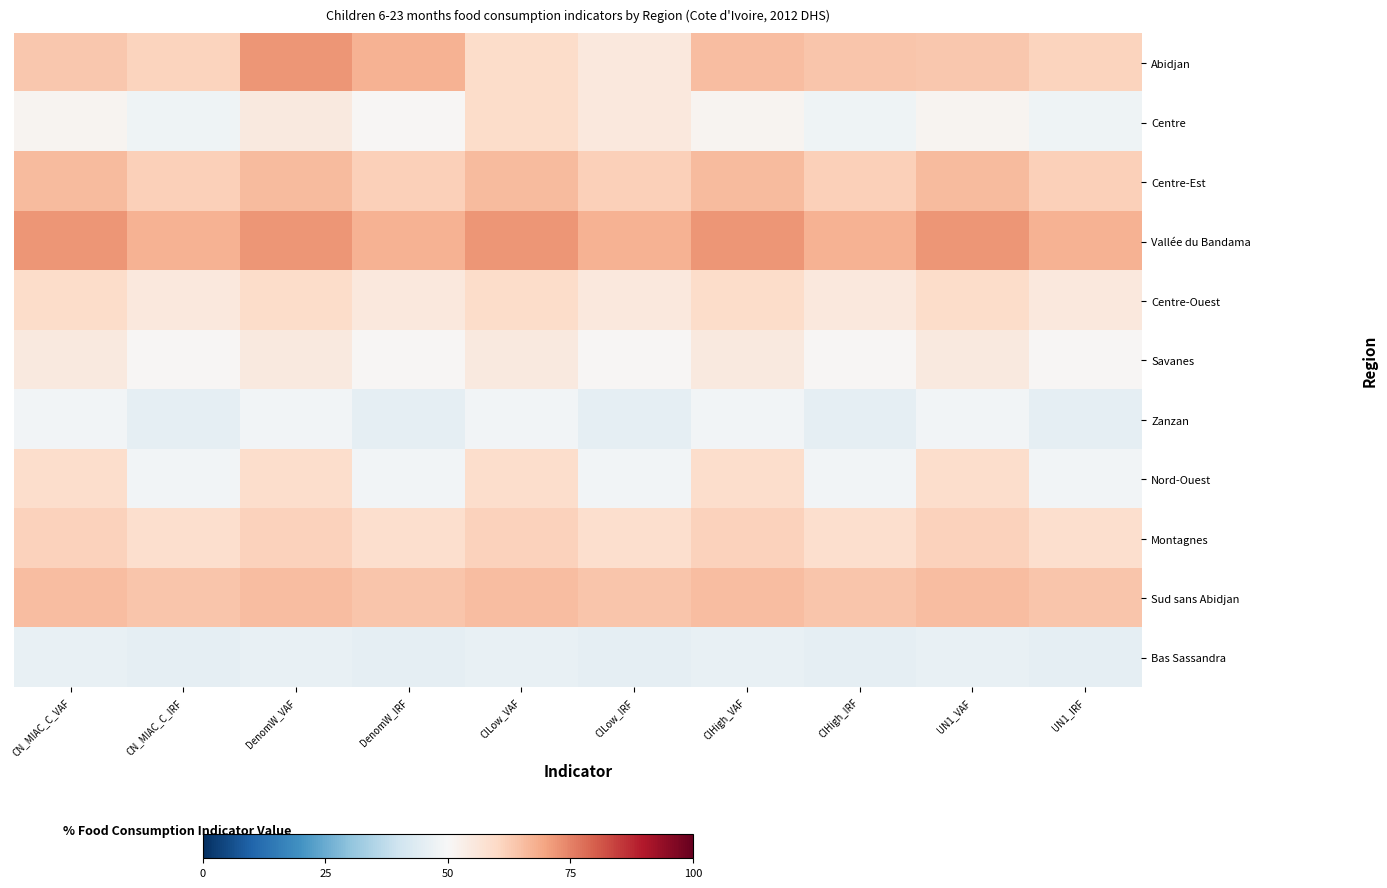

Reading left to right, what are all the values shown in this chart?

Abidjan: CN_MIAC_C_VAF=63.5	CN_MIAC_C_IRF=61.3	DenomW_VAF=72.2	DenomW_IRF=67.4	CILow_VAF=59.1	CILow_IRF=55.2	CIHigh_VAF=65.5	CIHigh_IRF=64.0	UN1_VAF=63.5	UN1_IRF=61.3
Centre: CN_MIAC_C_VAF=51.2	CN_MIAC_C_IRF=47.8	DenomW_VAF=55.0	DenomW_IRF=50.7	CILow_VAF=59.1	CILow_IRF=55.2	CIHigh_VAF=51.2	CIHigh_IRF=47.8	UN1_VAF=51.2	UN1_IRF=47.8
Centre-Est: CN_MIAC_C_VAF=65.8	CN_MIAC_C_IRF=61.9	DenomW_VAF=65.8	DenomW_IRF=61.9	CILow_VAF=65.8	CILow_IRF=61.9	CIHigh_VAF=65.8	CIHigh_IRF=61.9	UN1_VAF=65.8	UN1_IRF=61.9
Vallée du Bandama: CN_MIAC_C_VAF=72.2	CN_MIAC_C_IRF=67.4	DenomW_VAF=72.2	DenomW_IRF=67.4	CILow_VAF=72.2	CILow_IRF=67.4	CIHigh_VAF=72.2	CIHigh_IRF=67.4	UN1_VAF=72.2	UN1_IRF=67.4
Centre-Ouest: CN_MIAC_C_VAF=59.1	CN_MIAC_C_IRF=55.2	DenomW_VAF=59.1	DenomW_IRF=55.2	CILow_VAF=59.1	CILow_IRF=55.2	CIHigh_VAF=59.1	CIHigh_IRF=55.2	UN1_VAF=59.1	UN1_IRF=55.2
Savanes: CN_MIAC_C_VAF=55.0	CN_MIAC_C_IRF=50.7	DenomW_VAF=55.0	DenomW_IRF=50.7	CILow_VAF=55.0	CILow_IRF=50.7	CIHigh_VAF=55.0	CIHigh_IRF=50.7	UN1_VAF=55.0	UN1_IRF=50.7
Zanzan: CN_MIAC_C_VAF=48.8	CN_MIAC_C_IRF=45.4	DenomW_VAF=48.8	DenomW_IRF=45.4	CILow_VAF=48.8	CILow_IRF=45.4	CIHigh_VAF=48.8	CIHigh_IRF=45.4	UN1_VAF=48.8	UN1_IRF=45.4
Nord-Ouest: CN_MIAC_C_VAF=58.9	CN_MIAC_C_IRF=48.8	DenomW_VAF=58.9	DenomW_IRF=48.8	CILow_VAF=58.9	CILow_IRF=48.8	CIHigh_VAF=58.9	CIHigh_IRF=48.8	UN1_VAF=58.9	UN1_IRF=48.8
Montagnes: CN_MIAC_C_VAF=61.6	CN_MIAC_C_IRF=58.3	DenomW_VAF=61.6	DenomW_IRF=58.3	CILow_VAF=61.6	CILow_IRF=58.3	CIHigh_VAF=61.6	CIHigh_IRF=58.3	UN1_VAF=61.6	UN1_IRF=58.3
Sud sans Abidjan: CN_MIAC_C_VAF=65.5	CN_MIAC_C_IRF=64.0	DenomW_VAF=65.5	DenomW_IRF=64.0	CILow_VAF=65.5	CILow_IRF=64.0	CIHigh_VAF=65.5	CIHigh_IRF=64.0	UN1_VAF=65.5	UN1_IRF=64.0
Bas Sassandra: CN_MIAC_C_VAF=46.2	CN_MIAC_C_IRF=45.5	DenomW_VAF=46.2	DenomW_IRF=45.5	CILow_VAF=46.2	CILow_IRF=45.5	CIHigh_VAF=46.2	CIHigh_IRF=45.5	UN1_VAF=46.2	UN1_IRF=45.5